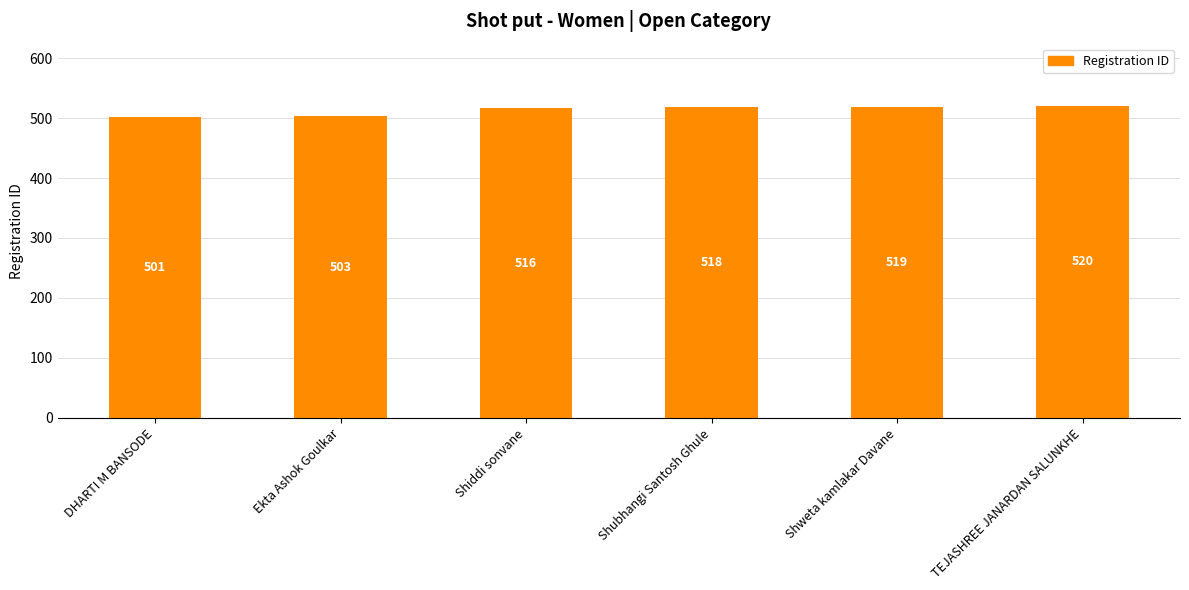

The value at DHARTI M BANSODE is 230. True or false?

False